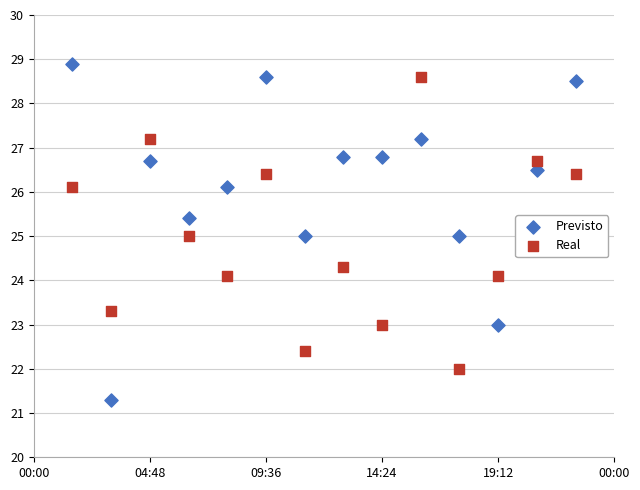

Across all data points, what is the range of X values (max minus min)?

13.0